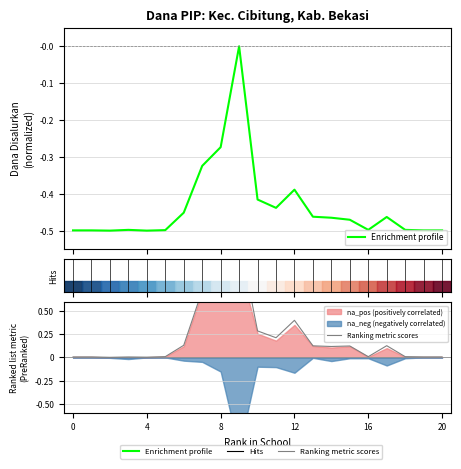

At how many categories does at least one series exceed 0?

21